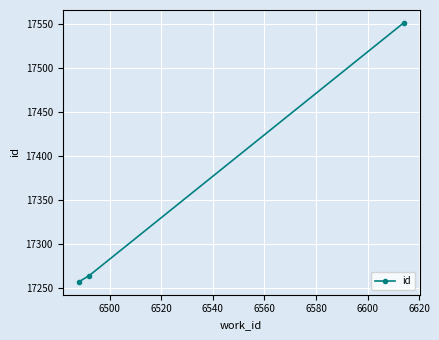

What is the difference between the maximum and minimum values?

294